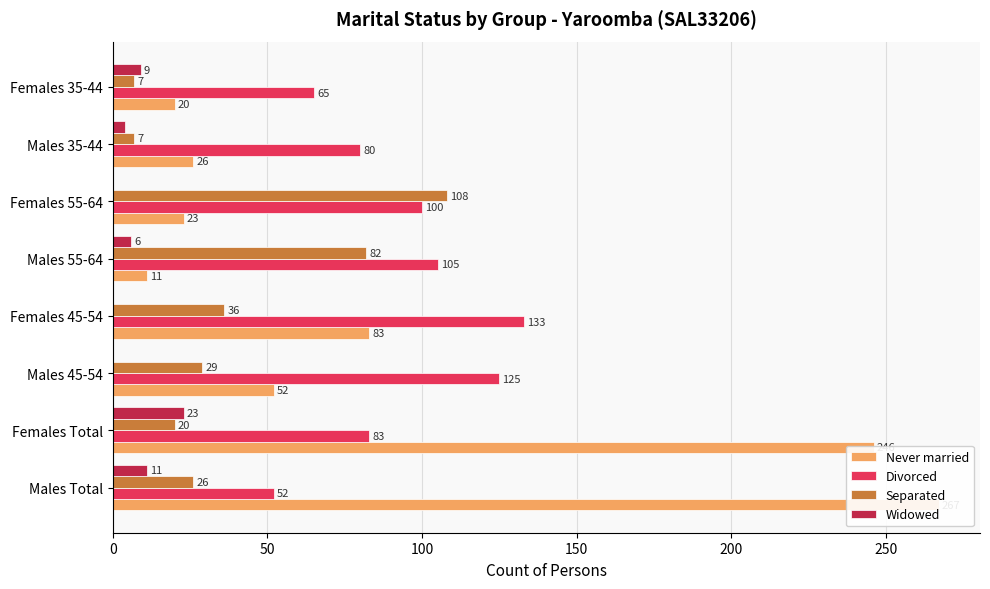

What is the value of the Never married bar at the 6th from the left?

23